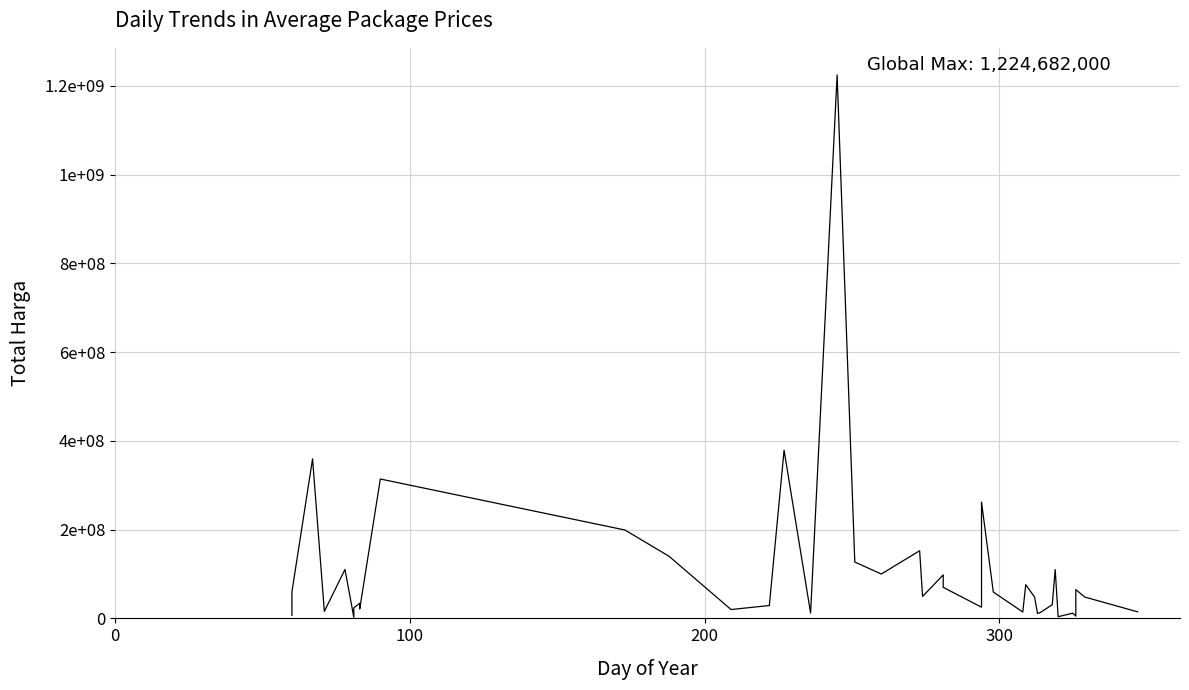

What is the maximum value shown in the chart?

1224682000